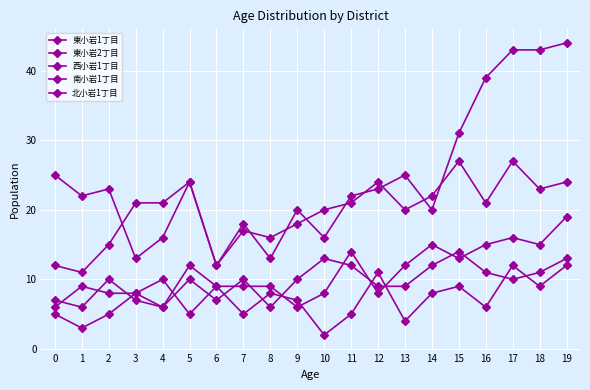

How many data points does each series have?

20